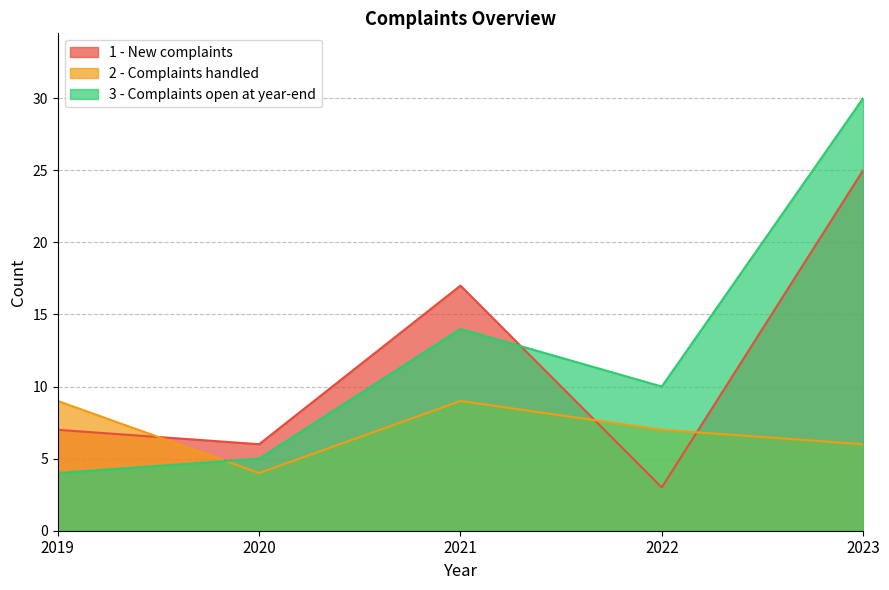

List the series in order of their overall mean, lowest first.

2 - Complaints handled, 1 - New complaints, 3 - Complaints open at year-end